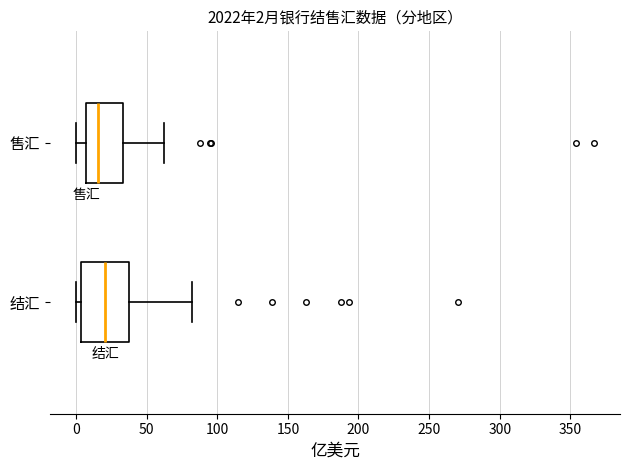

Comparing the boxes themselves (not the whiskers), which one is the widest?

结汇